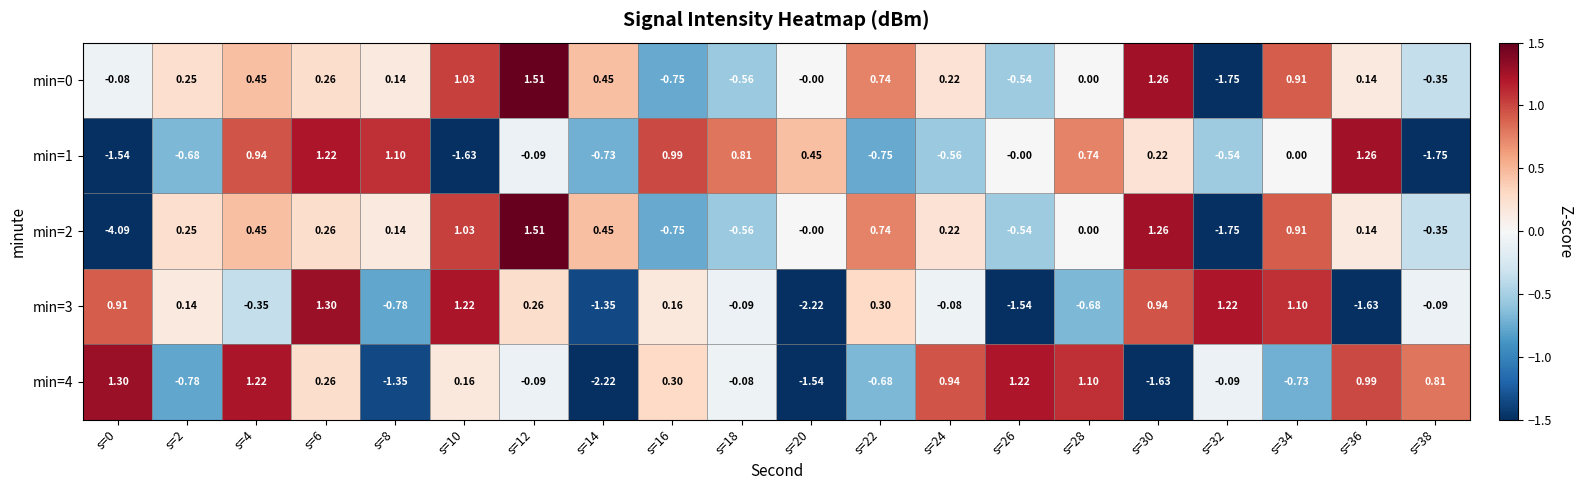

Is the value of min=2 at s=30 greater than the value of min=0 at s=28?

Yes